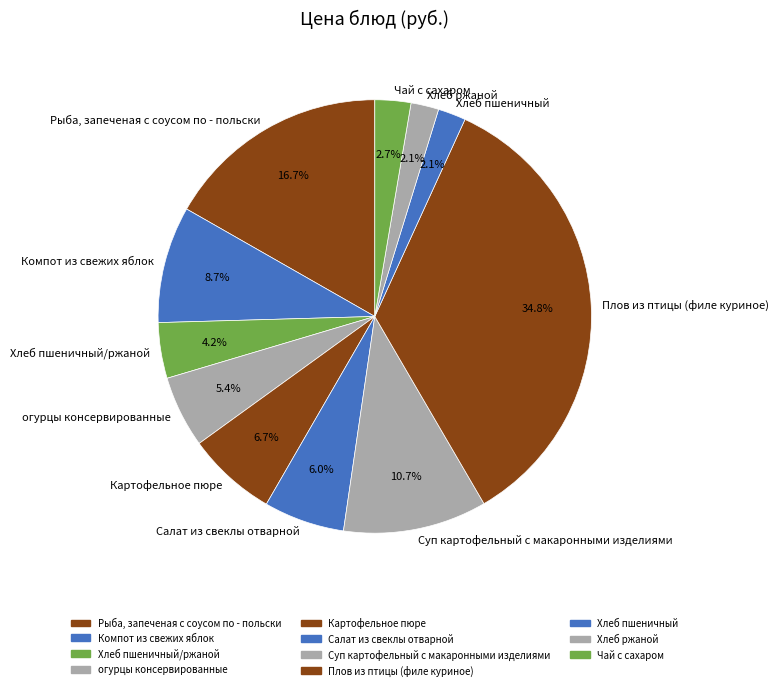

What is the largest slice in the pie chart?

Плов из птицы (филе куриное)